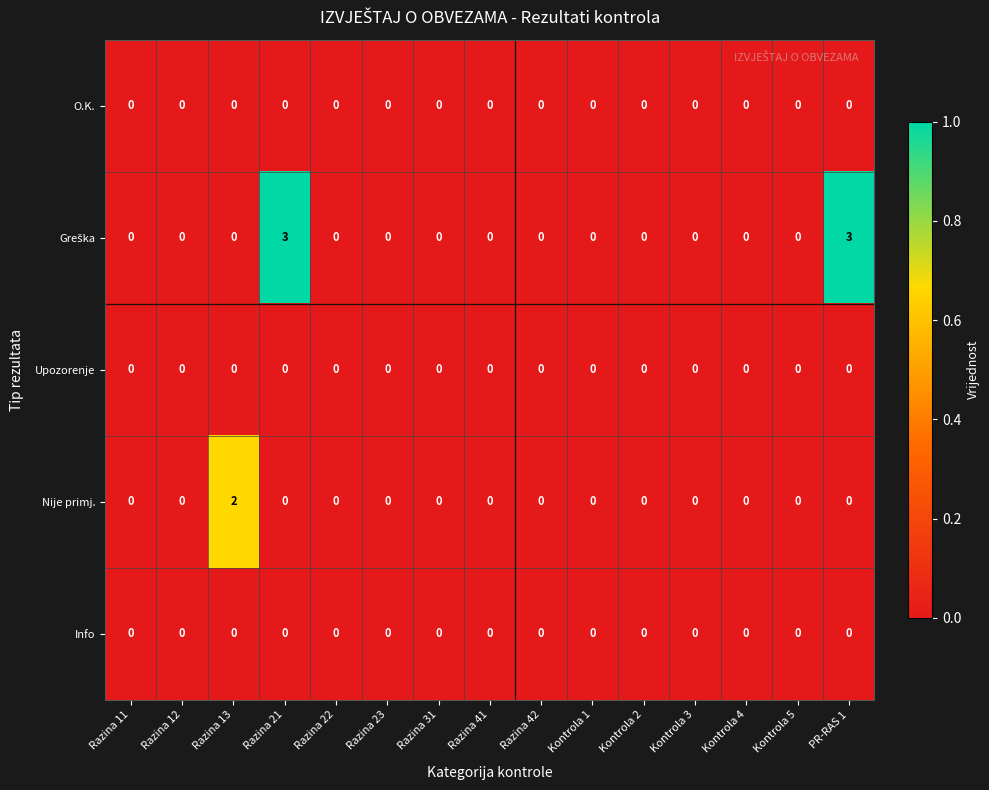

What is the maximum value shown in the chart?

3